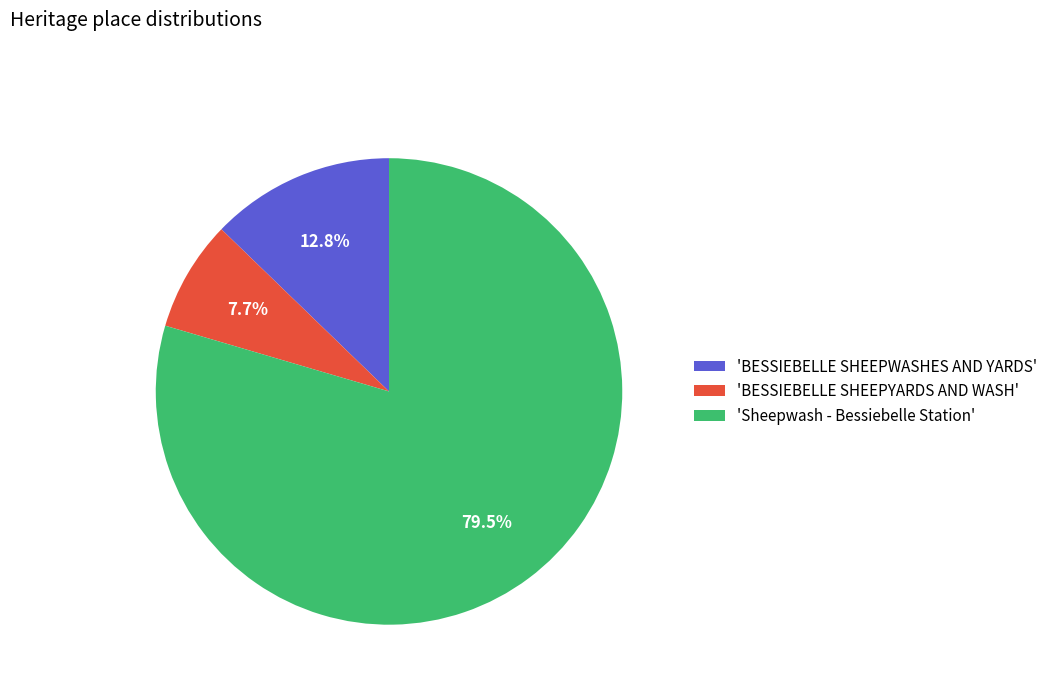

How much of the chart is everything except 'BESSIEBELLE SHEEPWASHES AND YARDS'?

87.2%